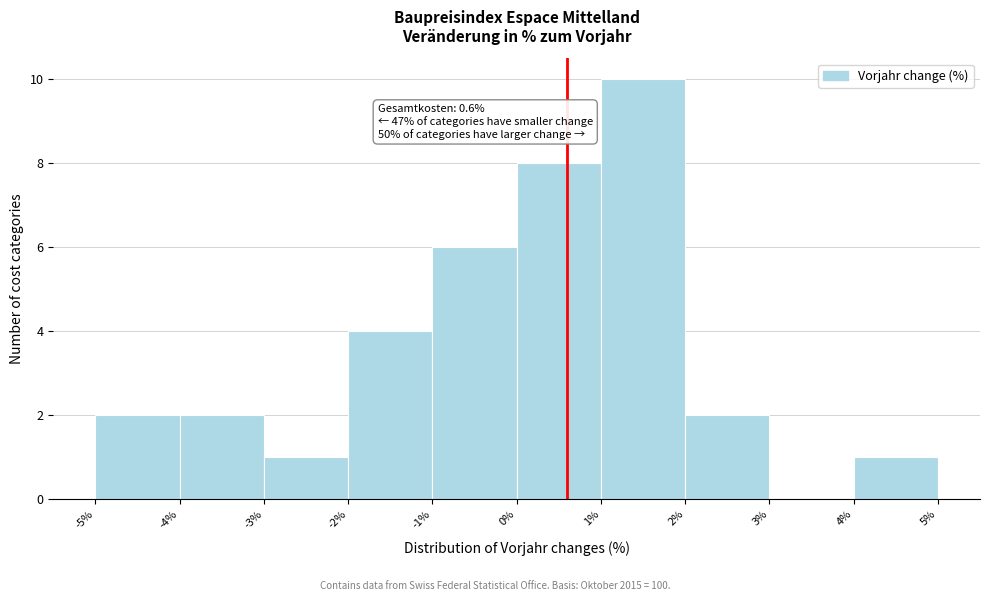

Over which range of the x-axis is the bar tallest?

1% to 2%